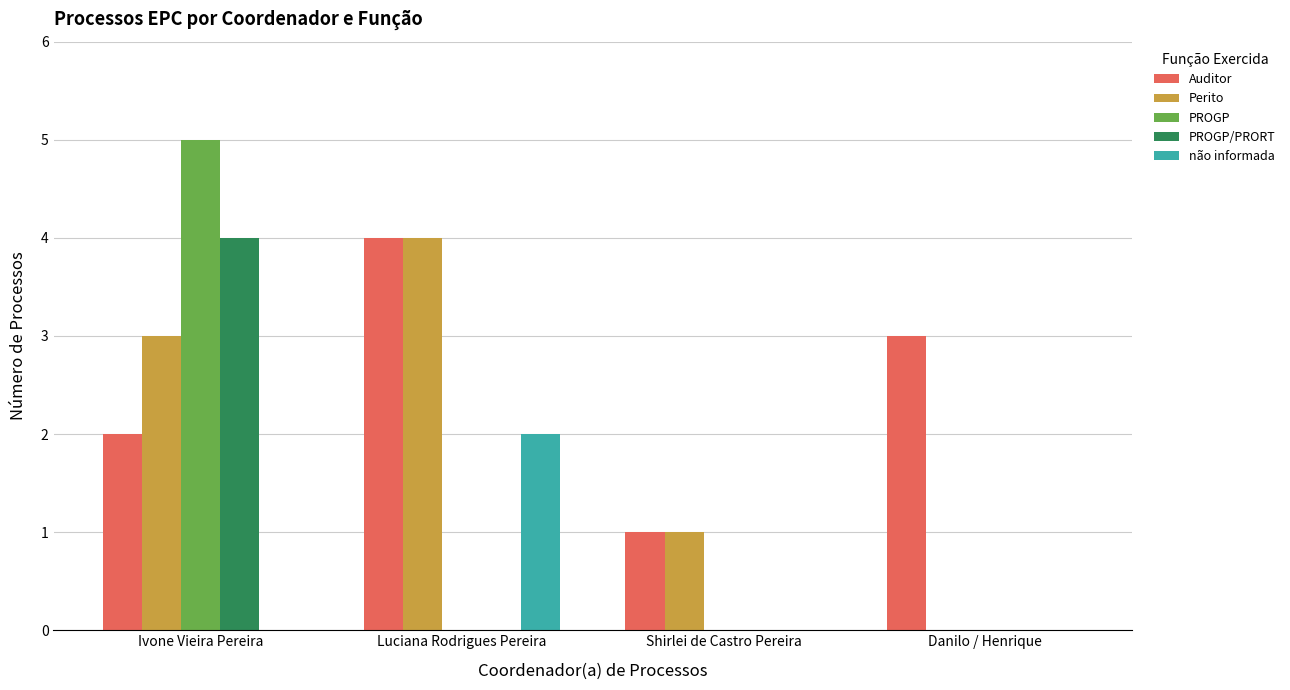

What are all the series names shown in the legend?

Auditor, Perito, PROGP, PROGP/PRORT, não informada